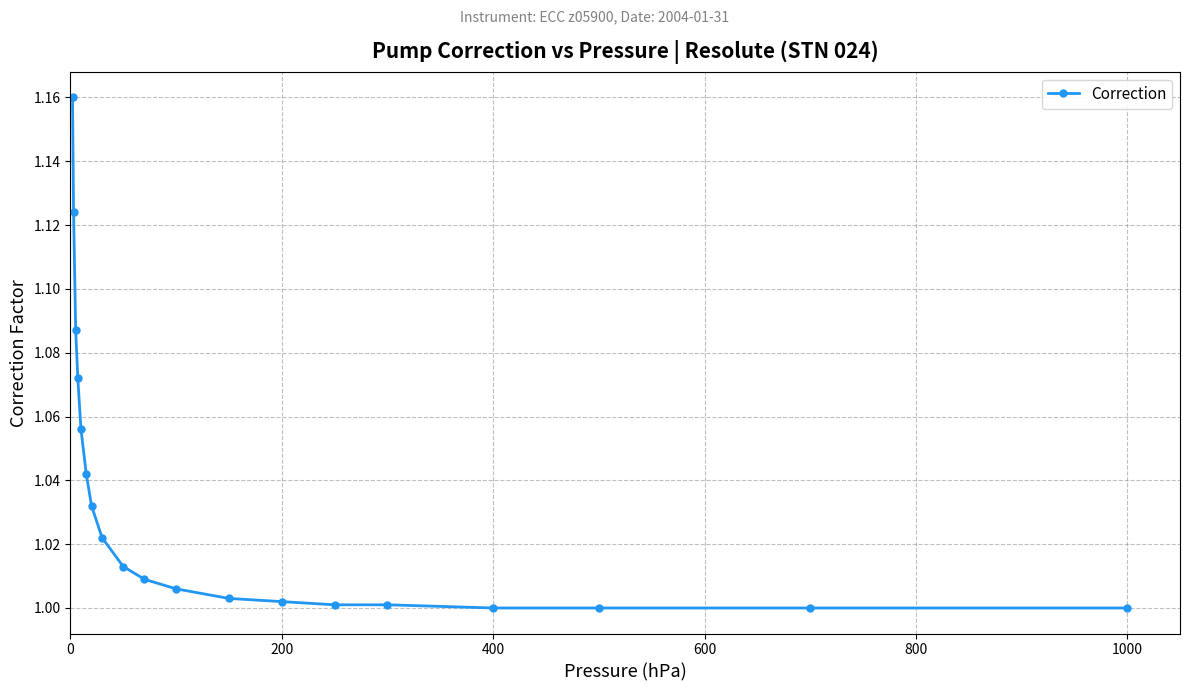

The value at 400 is 1.0. True or false?

True